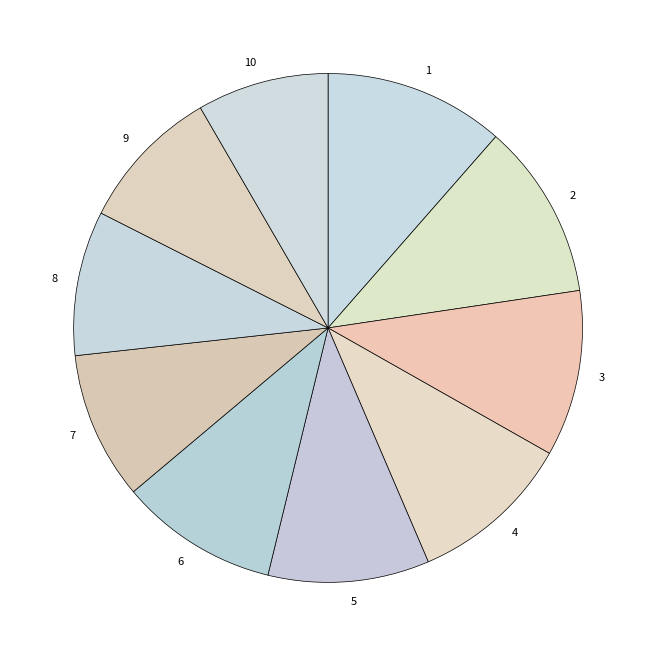

How many segments does this pie chart have?

10